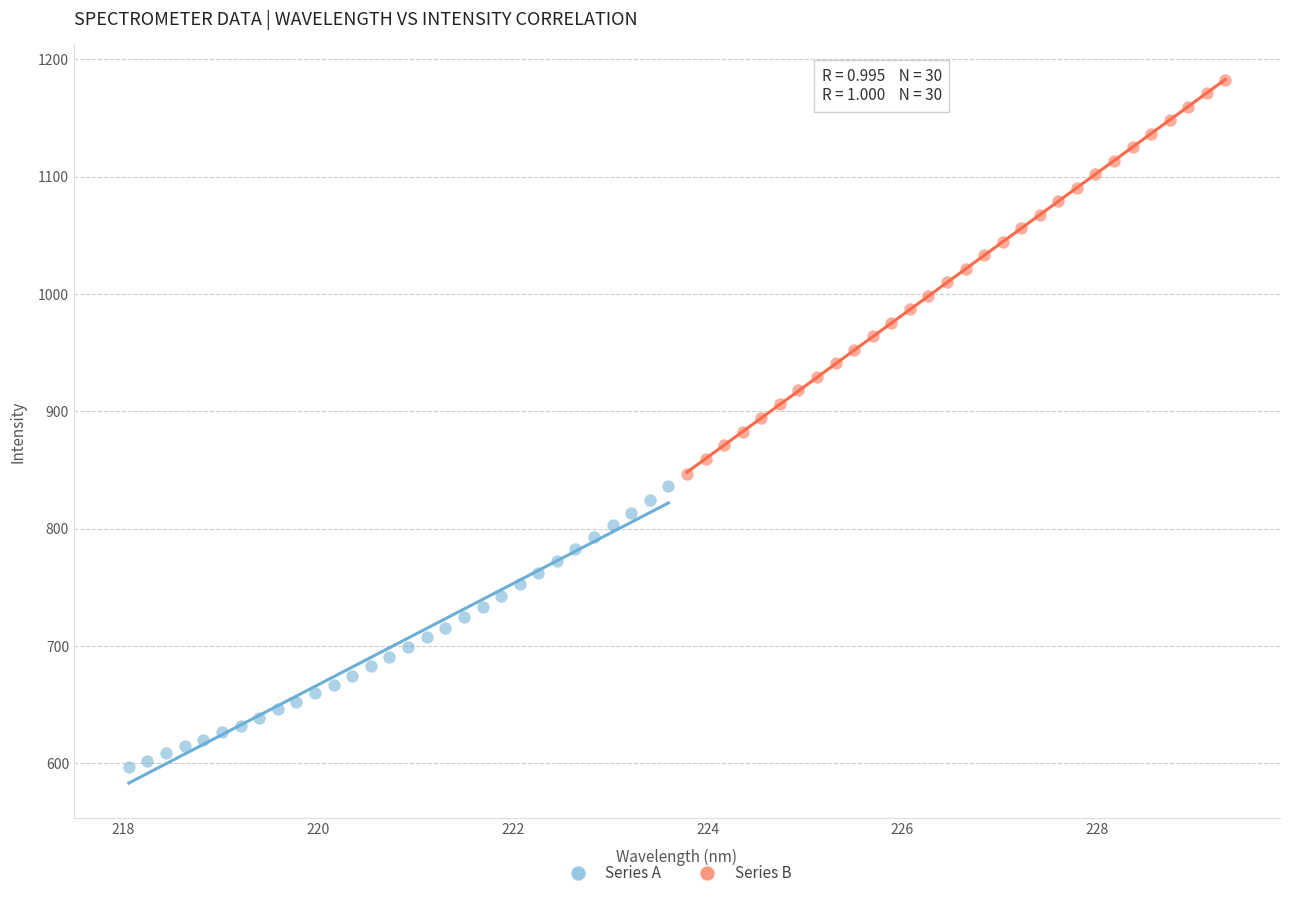

Which series reaches the minimum Y coordinate?

Series A